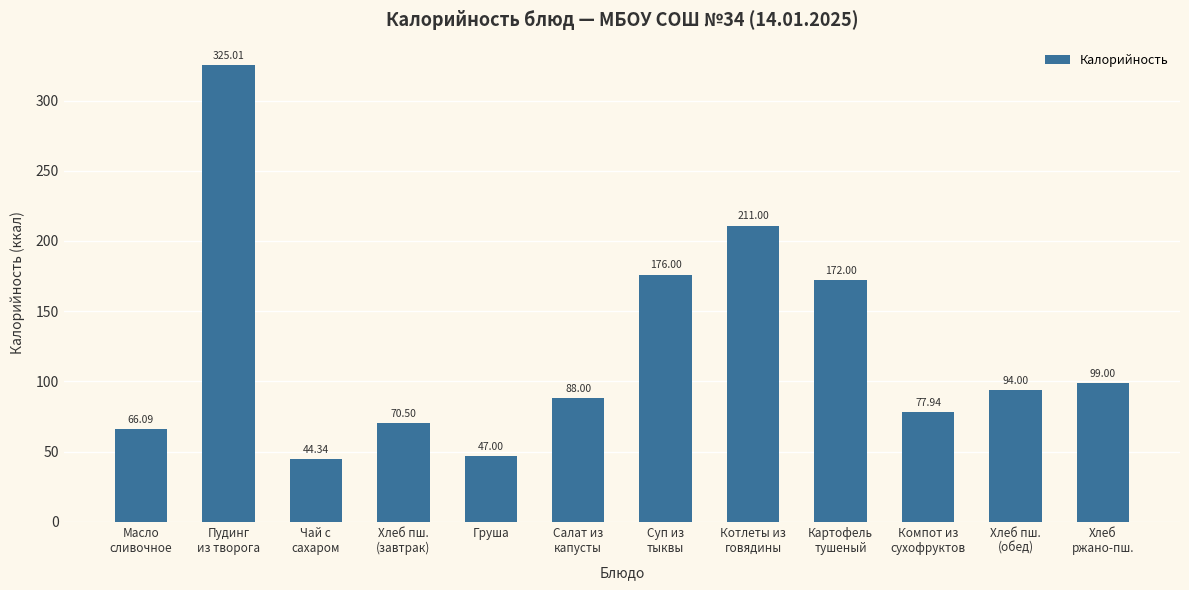

Reading left to right, list all the values displayed in this chart.

Масло
сливочное=66.1	Пудинг
из творога=325.0	Чай с
сахаром=44.3	Хлеб пш.
(завтрак)=70.5	Груша=47.0	Салат из
капусты=88.0	Суп из
тыквы=176.0	Котлеты из
говядины=211.0	Картофель
тушеный=172.0	Компот из
сухофруктов=77.9	Хлеб пш.
(обед)=94.0	Хлеб
ржано-пш.=99.0